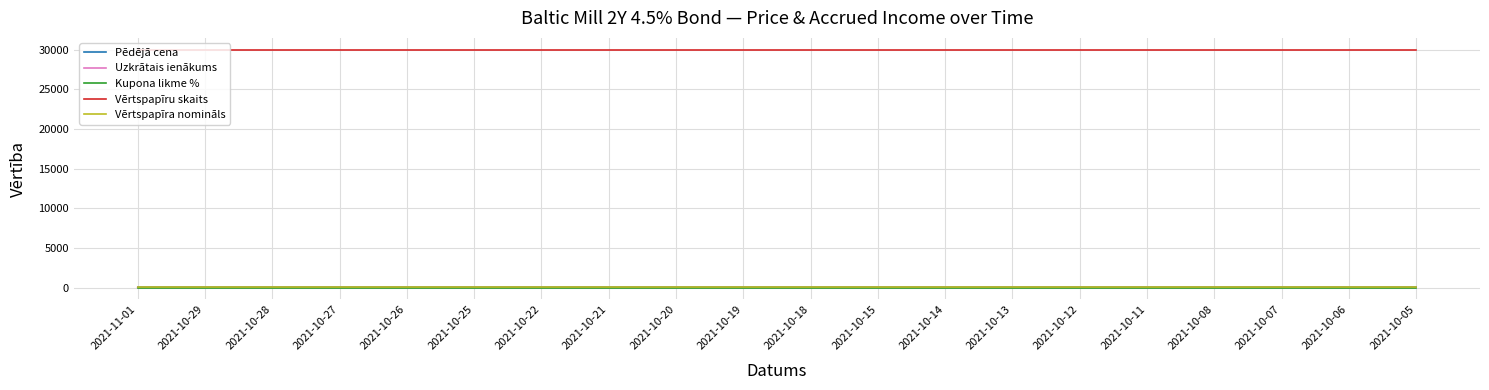

Is the value of Vērtspapīru skaits at 2021-10-26 greater than the value of Kupona likme % at 2021-10-18?

Yes